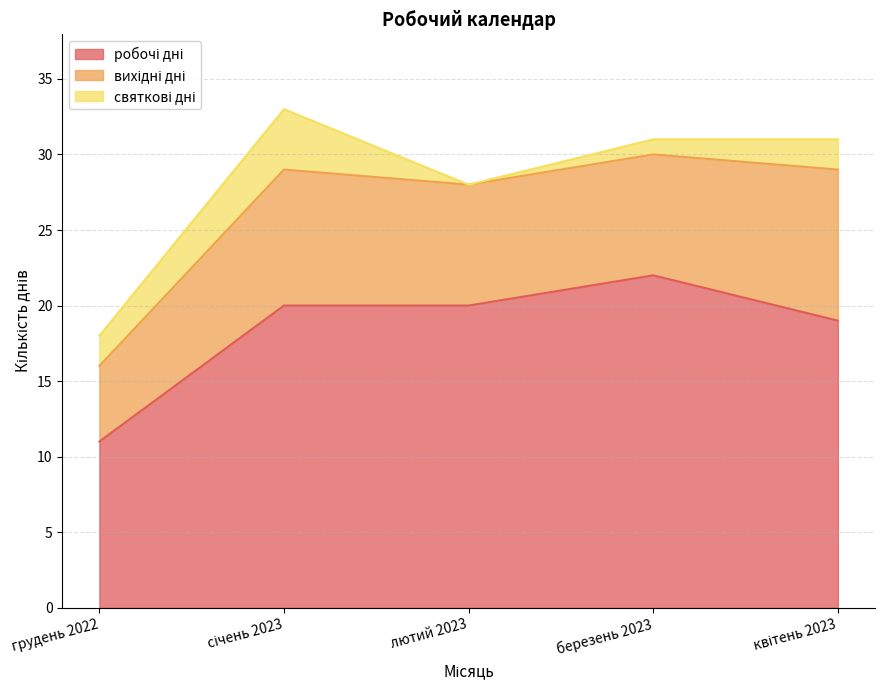

Rank the categories by робочі дні value from highest to lowest.

березень 2023, січень 2023, лютий 2023, квітень 2023, грудень 2022